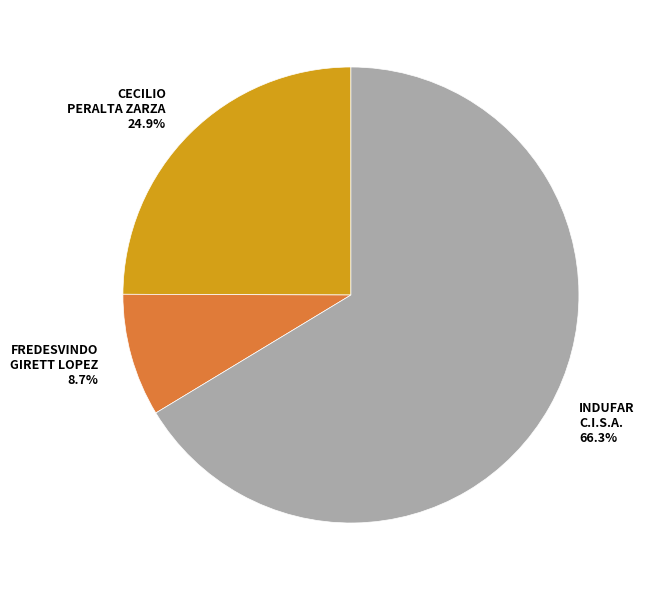

Which has a higher value, INDUFAR C.I.S.A. or CECILIO PERALTA ZARZA?

INDUFAR C.I.S.A.